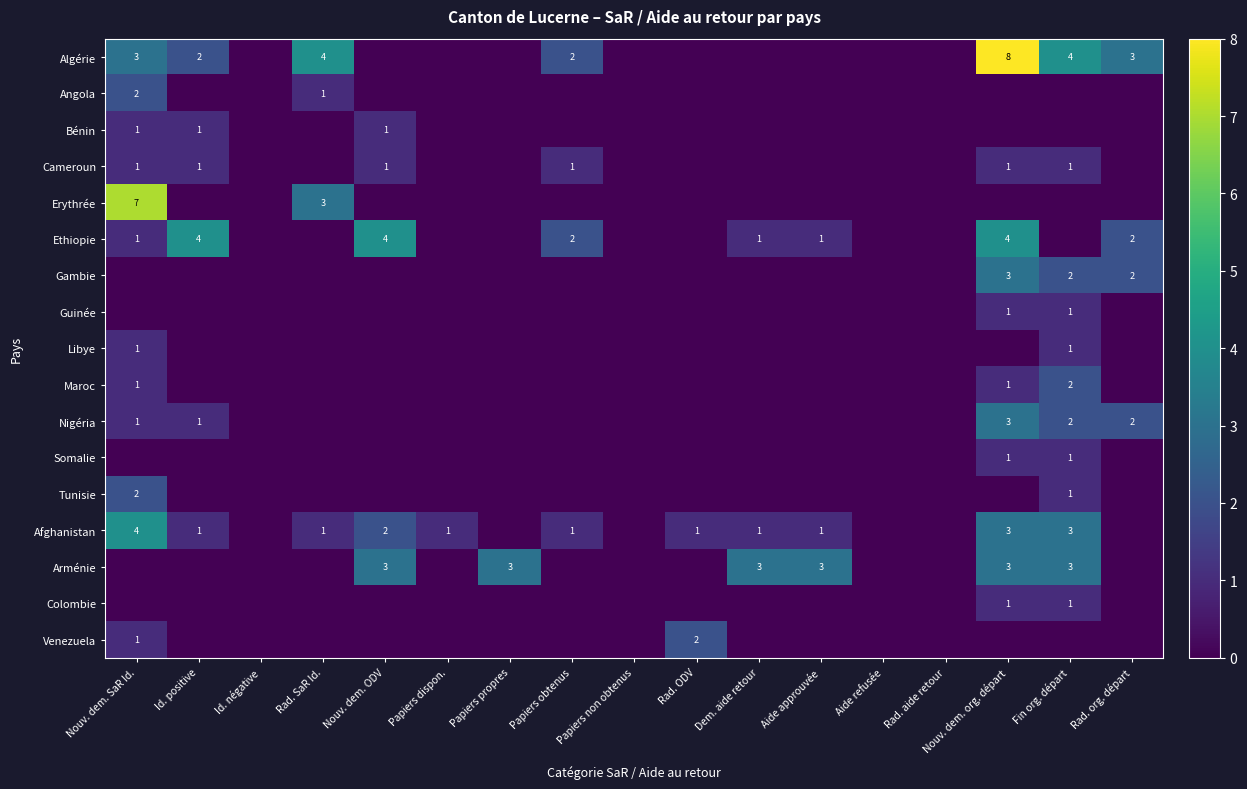

What is the sum of the Cameroun values at Papiers obtenus and Nouv. dem. SaR Id.?

2